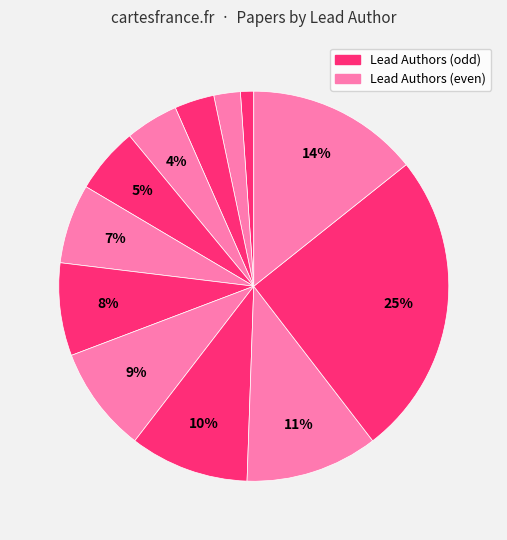

How many slices are in this pie chart?

12